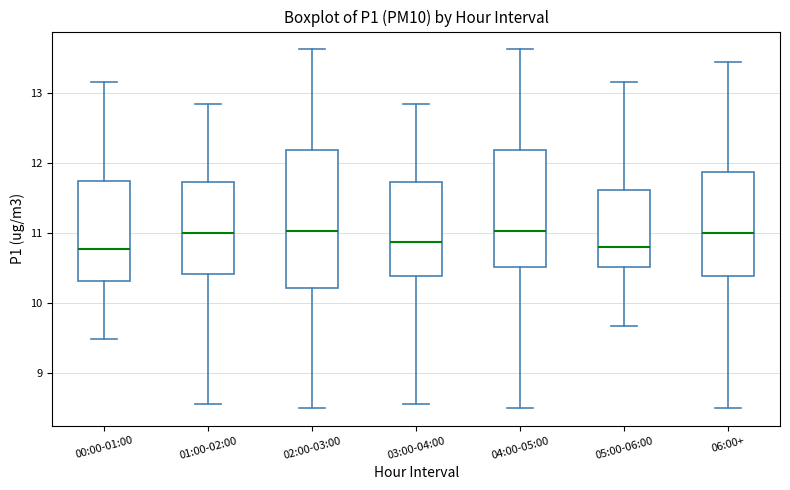

Reading left to right, transcribe this box plot: for each box, give where its median line is, the range the box spans, and where its two whiskers end, as read against the y-axis. The values are not printed on the chart, so give them approximately, as read against the axis.

00:00-01:00: median 10.8, box 10.3 to 11.8, whiskers 9.5 to 13.2
01:00-02:00: median 11.0, box 10.4 to 11.7, whiskers 8.6 to 12.9
02:00-03:00: median 11.0, box 10.2 to 12.2, whiskers 8.5 to 13.6
03:00-04:00: median 10.9, box 10.4 to 11.7, whiskers 8.6 to 12.9
04:00-05:00: median 11.0, box 10.5 to 12.2, whiskers 8.5 to 13.6
05:00-06:00: median 10.8, box 10.5 to 11.6, whiskers 9.7 to 13.2
06:00+: median 11.0, box 10.4 to 11.9, whiskers 8.5 to 13.5